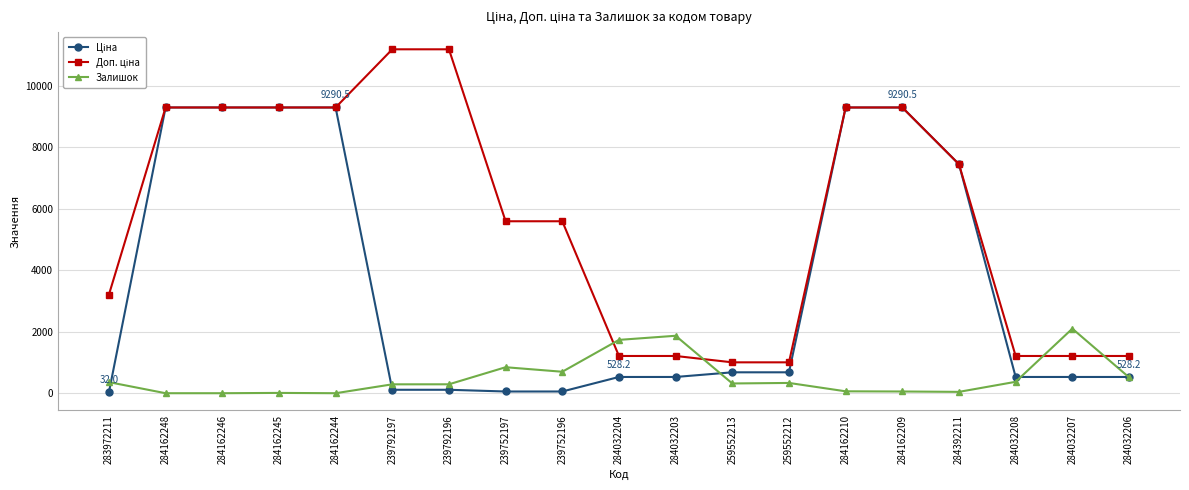

At how many categories does at least one series exceed 5796?

9